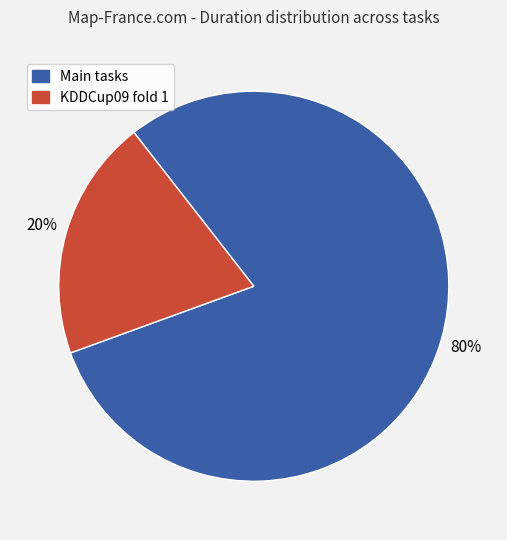

Is there a majority slice in this chart?

Yes